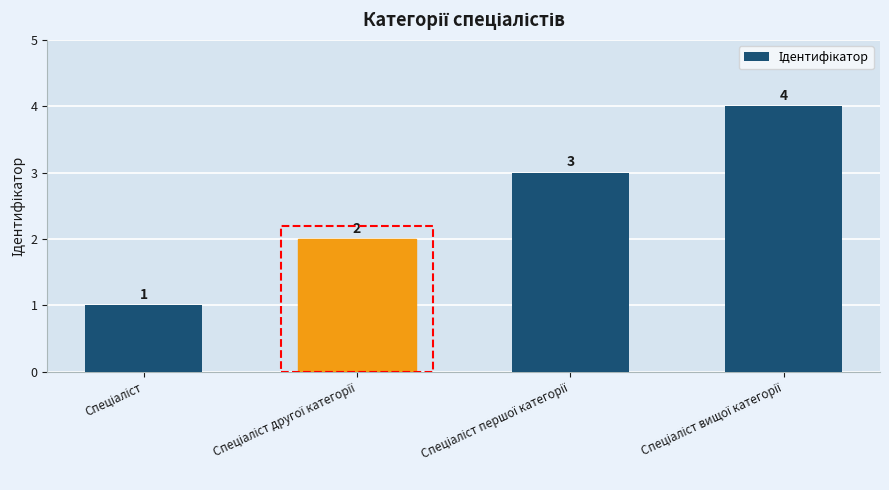

What is the value of the 4th bar from the left?

4